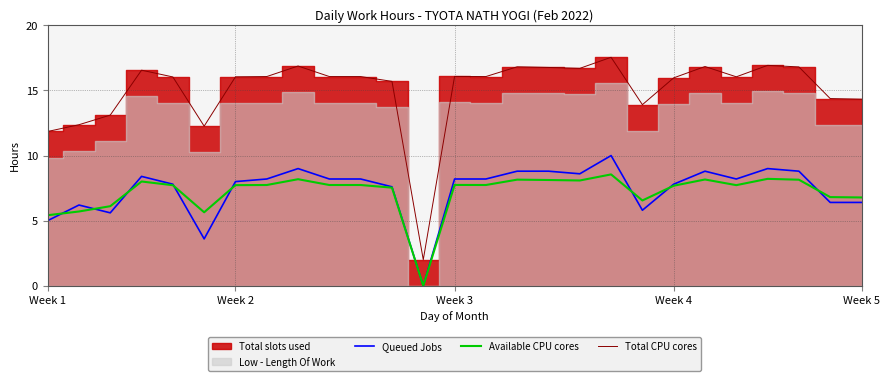

Reading left to right, extract all data points from this chart.

Queued Jobs: 5.0	6.2	5.6	8.4	7.8	3.6	8.0	8.2	9.0	8.2	8.2	7.6	0.0	8.2	8.2	8.8	8.8	8.6	10.0	5.8	7.8	8.8	8.2	9.0	8.8	6.4	6.4
Available CPU cores: 5.4	5.7	6.1	8.0	7.7	5.6	7.7	7.7	8.2	7.7	7.7	7.5	0.0	7.7	7.7	8.2	8.1	8.1	8.6	6.6	7.7	8.2	7.7	8.2	8.1	6.8	6.8
Total CPU cores: 11.8	12.4	13.1	16.6	16.0	12.3	16.1	16.1	16.9	16.1	16.1	15.7	2.0	16.1	16.1	16.8	16.8	16.7	17.6	13.9	16.0	16.8	16.1	16.9	16.8	14.4	14.3